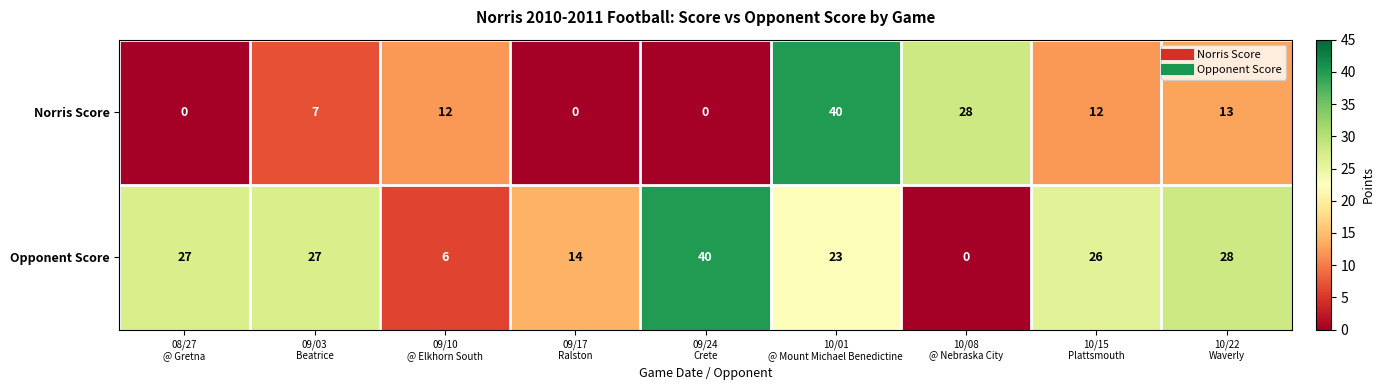

How many distinct data groups are displayed?

2